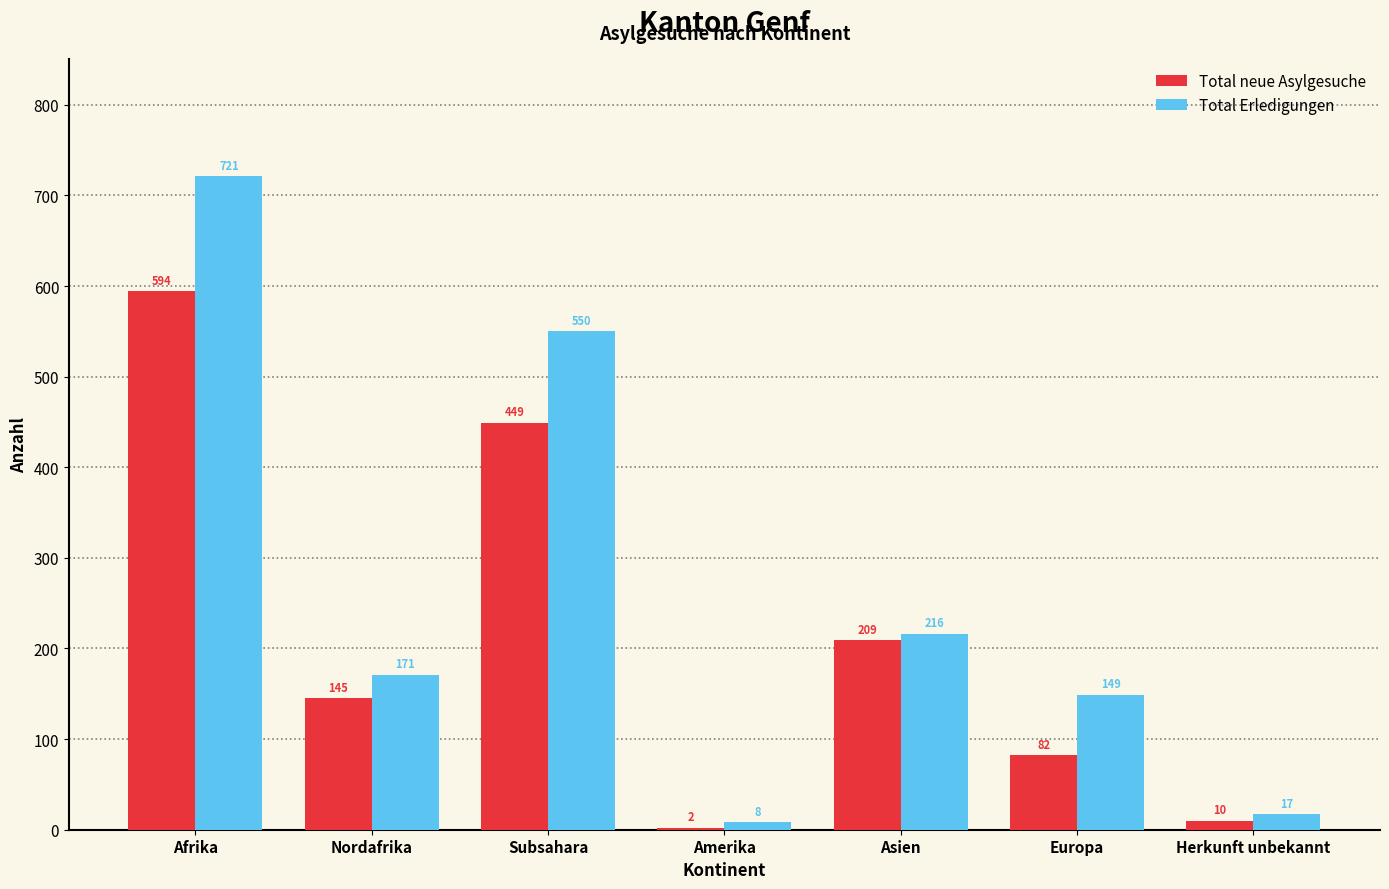

What is the maximum value for Total Erledigungen?

721